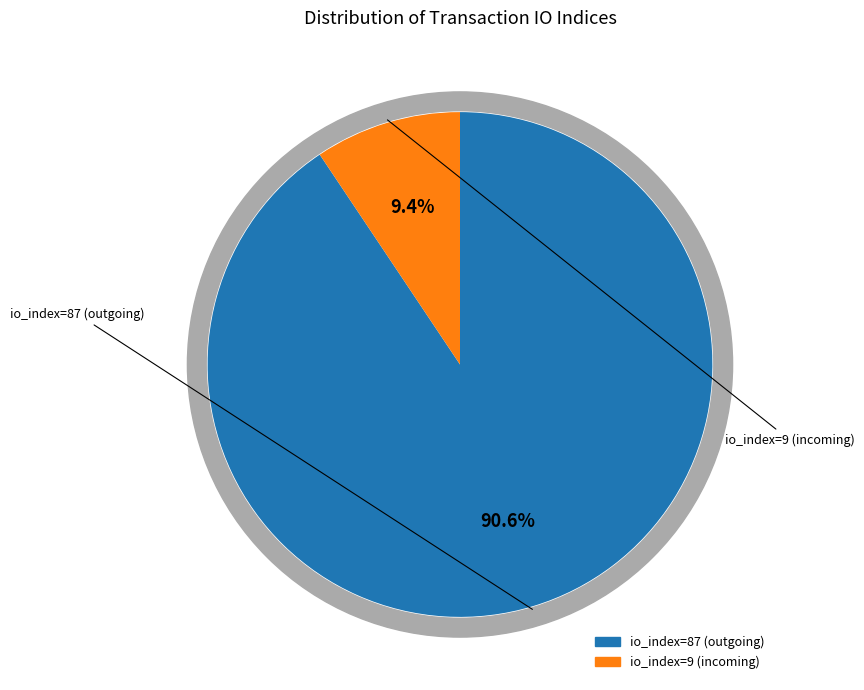

The tx_io_index_87 slice represents 99% of the pie. True or false?

False